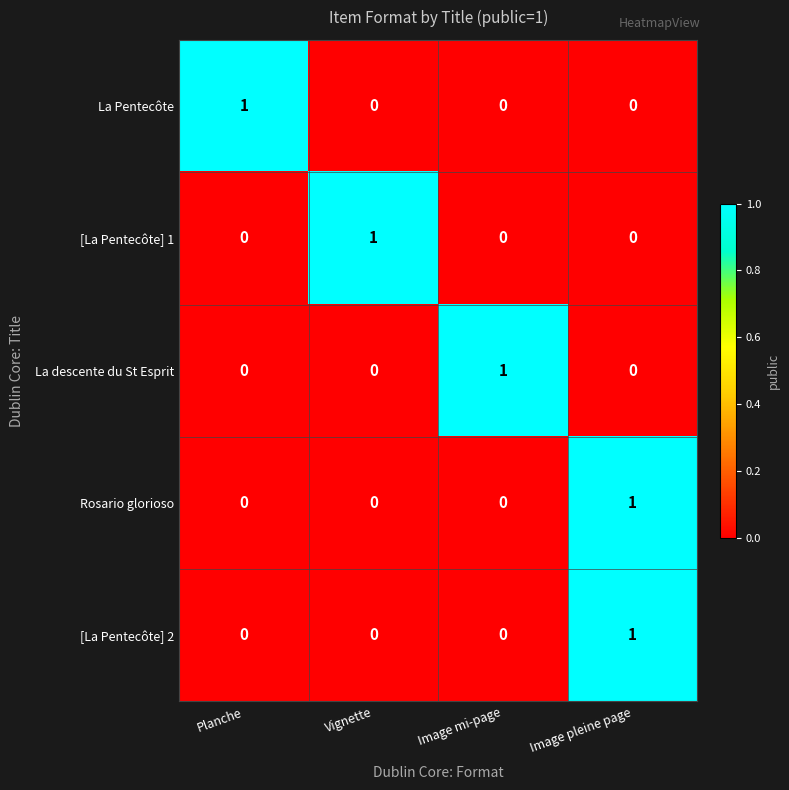

Is it true that Rosario glorioso equals 0 at Image mi-page?

True